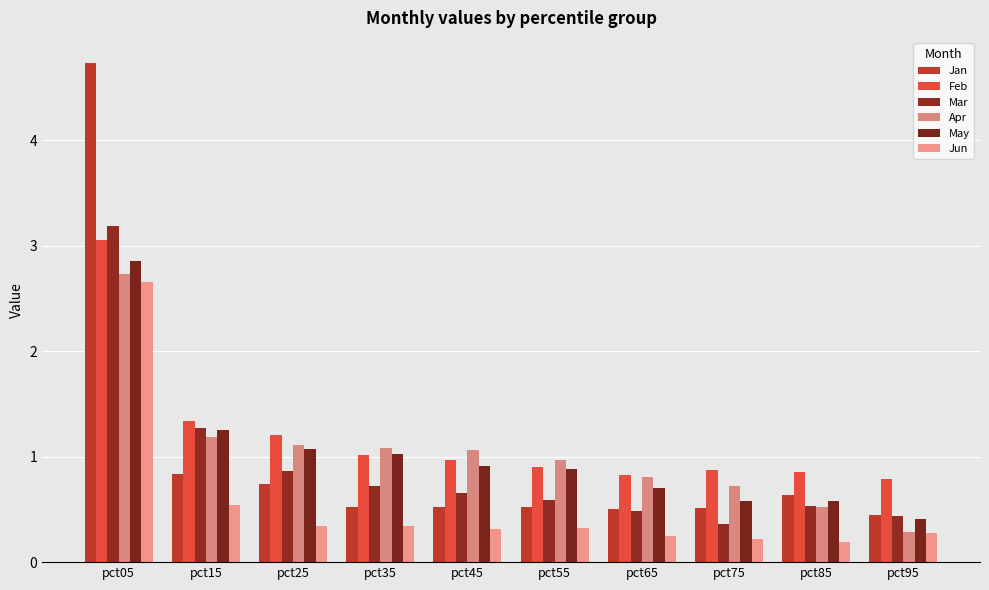

Reading left to right, transcribe all the data shown in this chart.

Jan: pct05=4.7	pct15=0.8	pct25=0.7	pct35=0.5	pct45=0.5	pct55=0.5	pct65=0.5	pct75=0.5	pct85=0.6	pct95=0.4
Feb: pct05=3.1	pct15=1.3	pct25=1.2	pct35=1.0	pct45=1.0	pct55=0.9	pct65=0.8	pct75=0.9	pct85=0.9	pct95=0.8
Mar: pct05=3.2	pct15=1.3	pct25=0.9	pct35=0.7	pct45=0.7	pct55=0.6	pct65=0.5	pct75=0.4	pct85=0.5	pct95=0.4
Apr: pct05=2.7	pct15=1.2	pct25=1.1	pct35=1.1	pct45=1.1	pct55=1.0	pct65=0.8	pct75=0.7	pct85=0.5	pct95=0.3
May: pct05=2.9	pct15=1.3	pct25=1.1	pct35=1.0	pct45=0.9	pct55=0.9	pct65=0.7	pct75=0.6	pct85=0.6	pct95=0.4
Jun: pct05=2.7	pct15=0.5	pct25=0.3	pct35=0.3	pct45=0.3	pct55=0.3	pct65=0.2	pct75=0.2	pct85=0.2	pct95=0.3